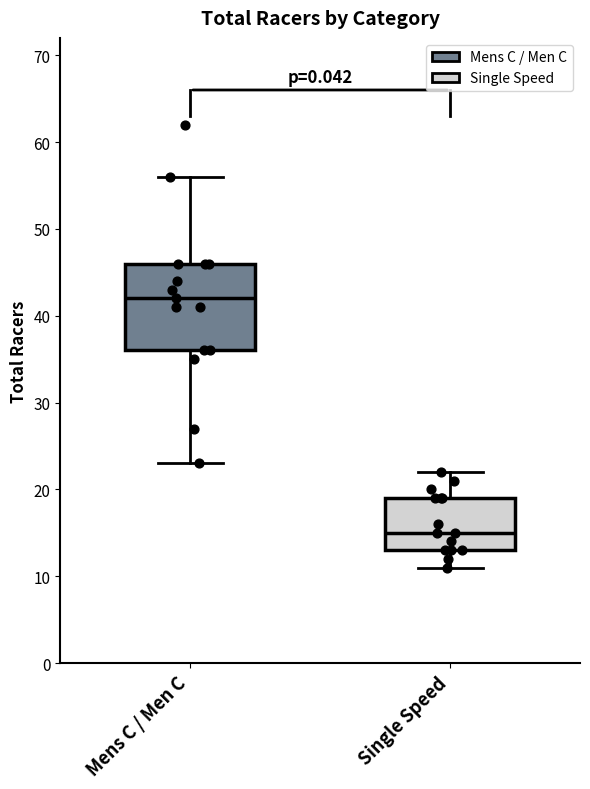

Reading left to right, read every box against the y-axis: the position of its median line, the range the box covers, and the ends of its whiskers. The values are not printed on the chart, so give them approximately, as read against the axis.

Mens C / Men C: median 42, box 36 to 46, whiskers 23 to 56
Single Speed: median 15, box 13 to 19, whiskers 11 to 22